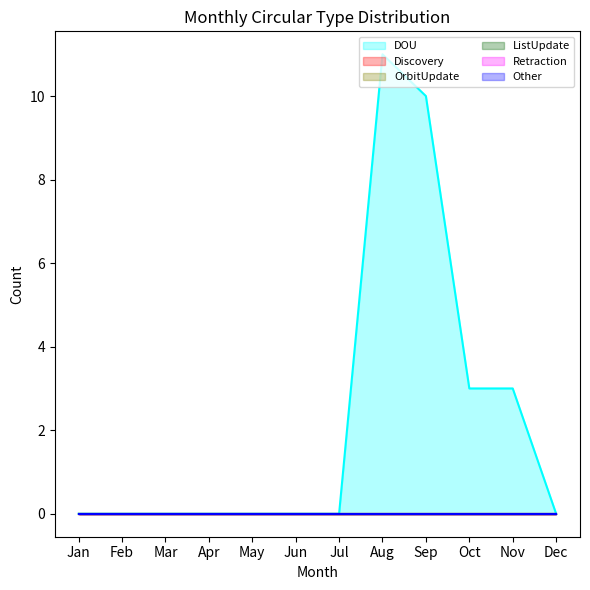

Rank the categories by ListUpdate value from highest to lowest.

Jan, Feb, Mar, Apr, May, Jun, Jul, Aug, Sep, Oct, Nov, Dec